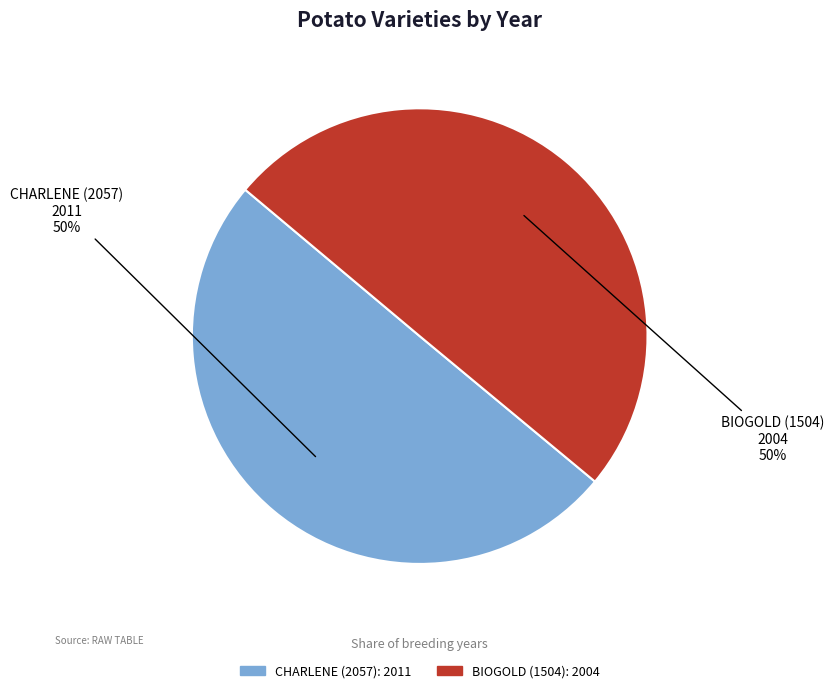

Approximately how many times larger is the value at CHARLENE (2057) compared to BIOGOLD (1504)?

1.0